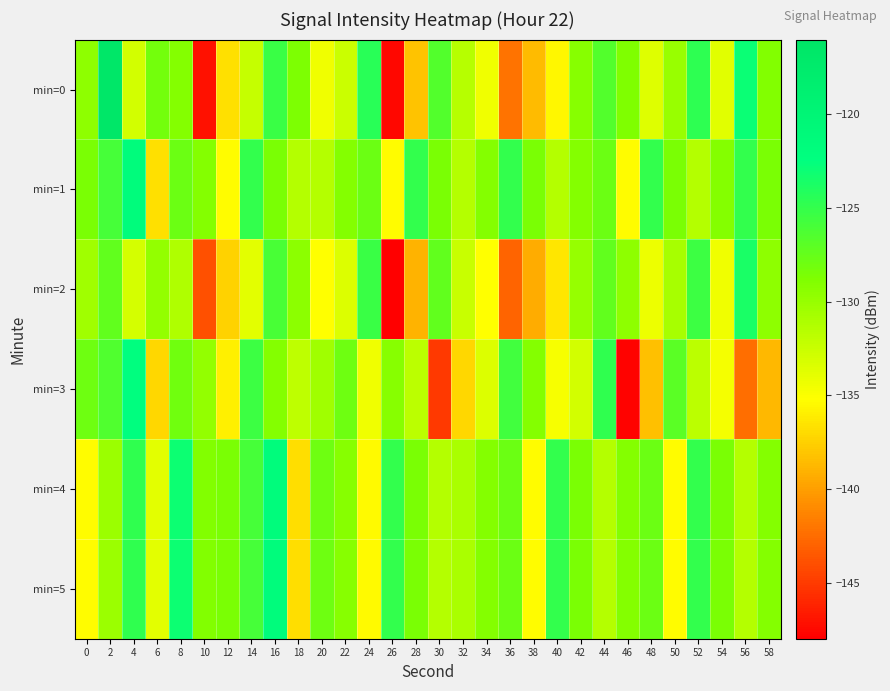

What is the total value across all series at 48?

-786.6